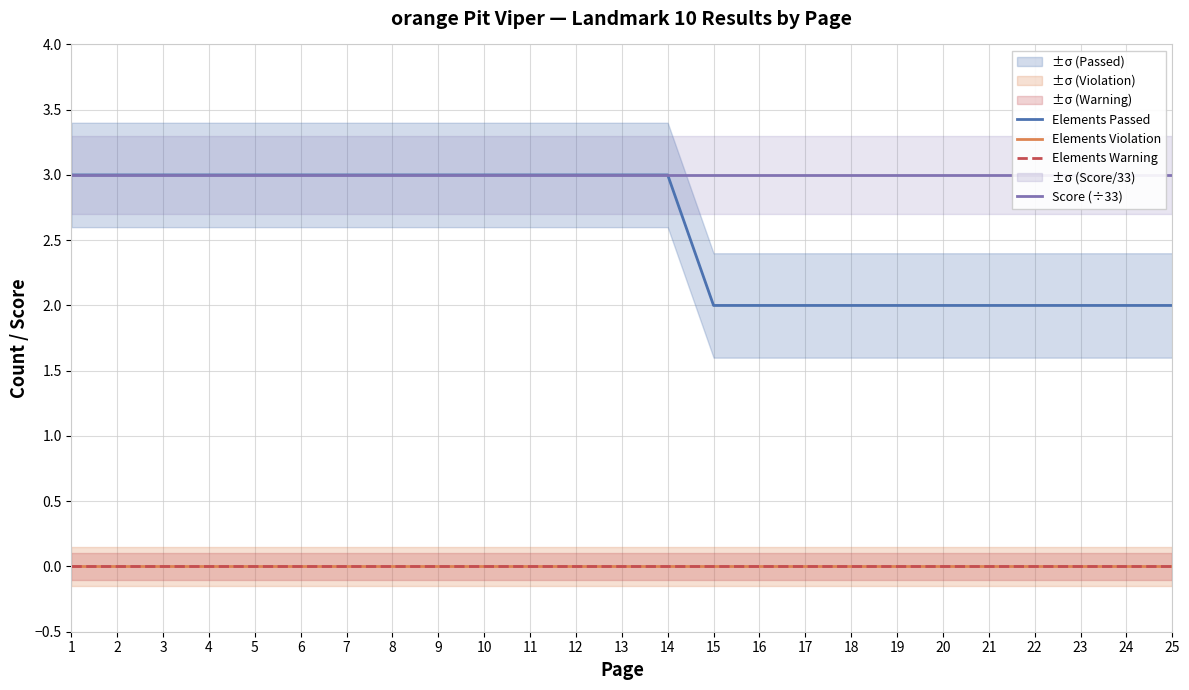

What is the spread (max minus min) of values at 2?

3